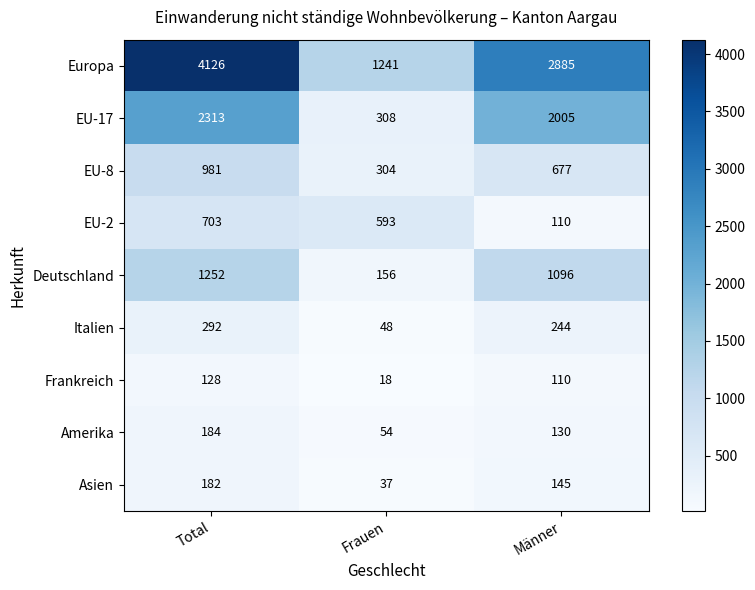

How many series are shown in this chart?

9